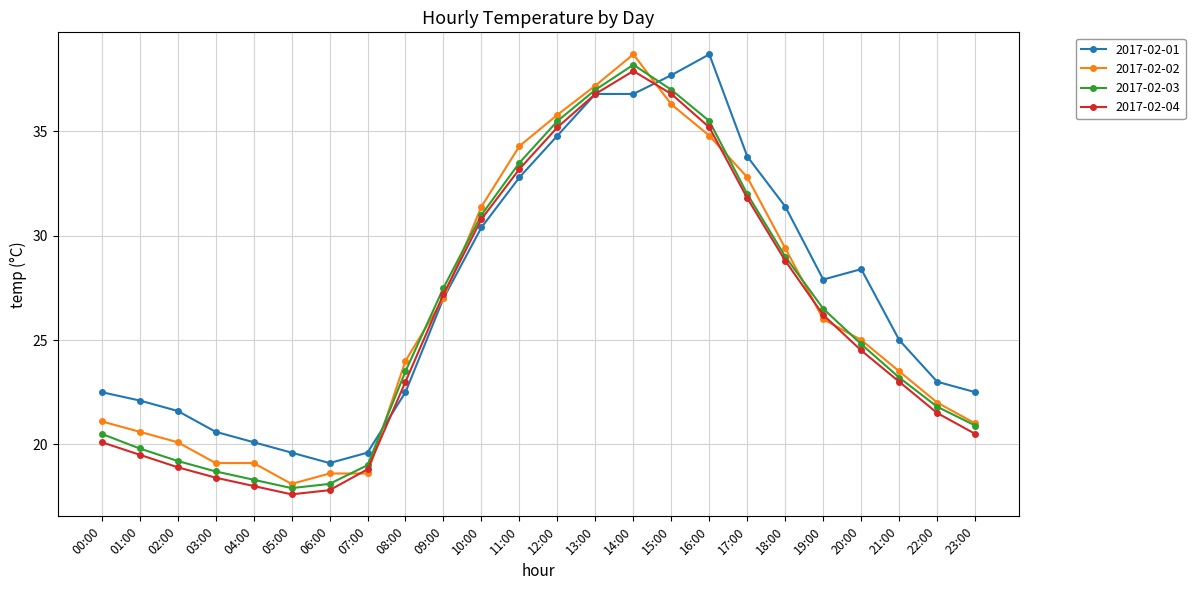

What is the lowest value of the 2017-02-04 series?

17.6